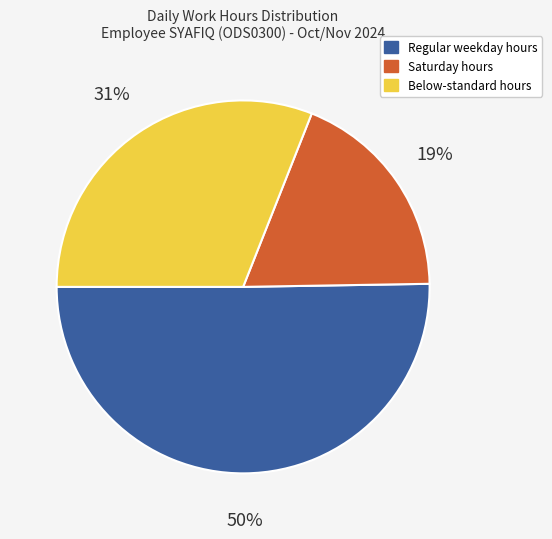

Approximately how many times larger is the value at Below-standard hours compared to Regular weekday hours?

0.6